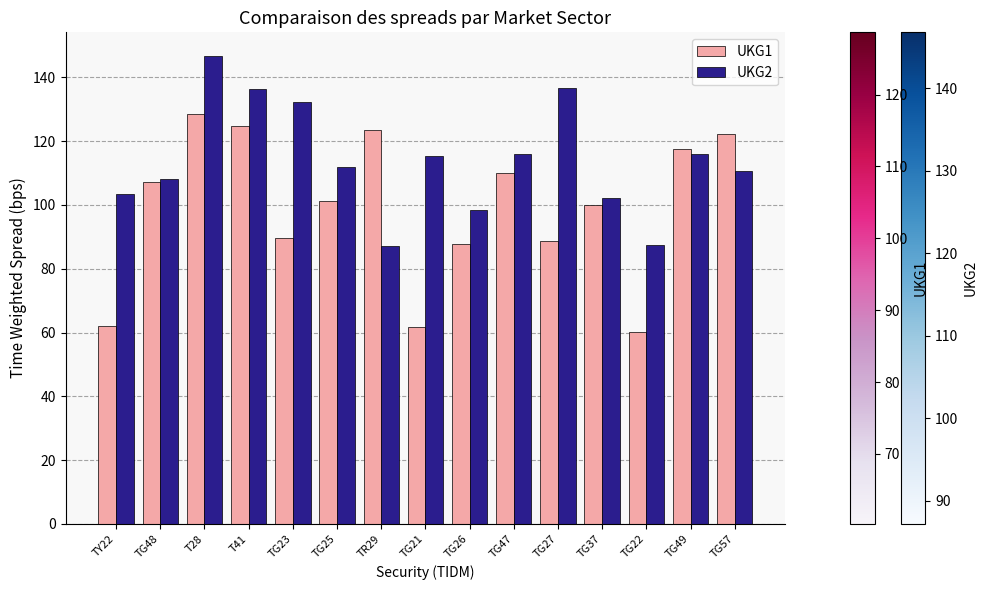

Is it true that UKG2 equals 172.3 at TG48?

False